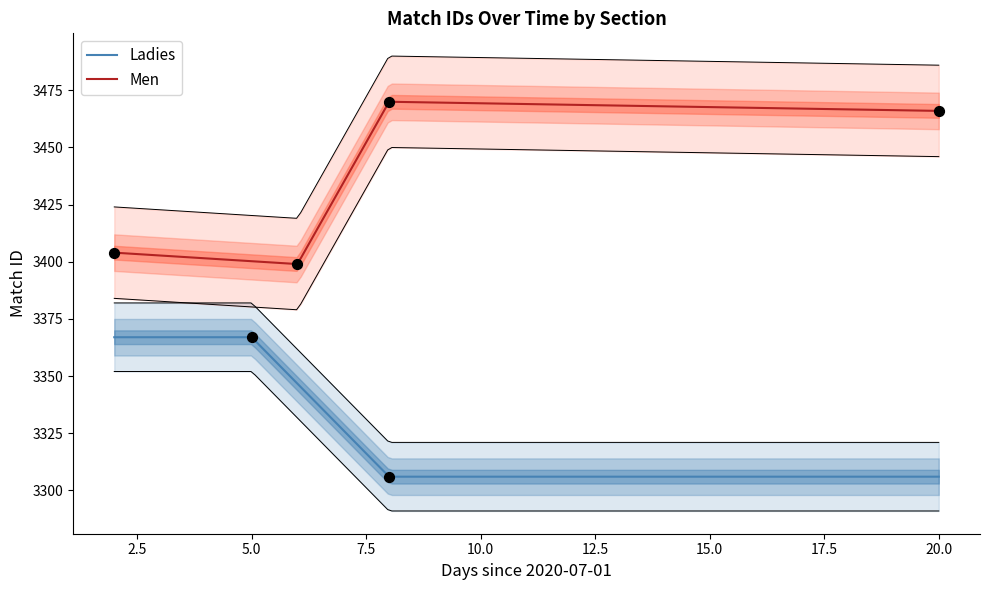

What is the minimum value for Men?

3399.0